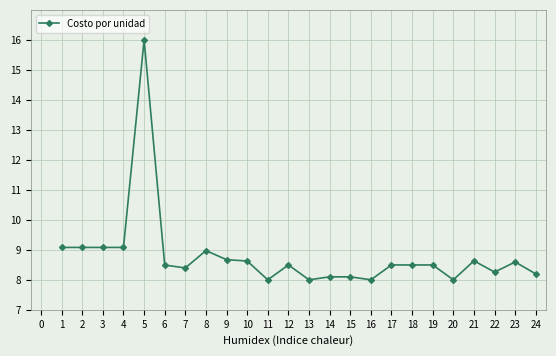

What is the value of the 18th point from the left?

8.5